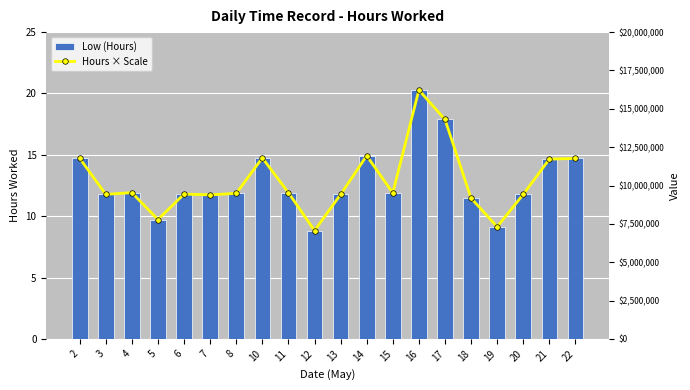

What is the approximate value of Low (Hours) at 15?

11.9